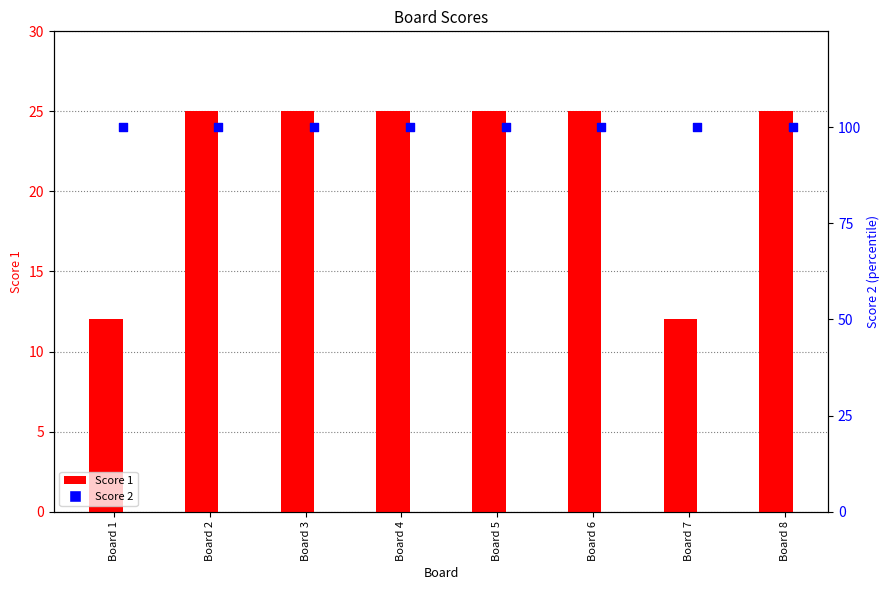

Which series contains the lowest Y value?

Score 1